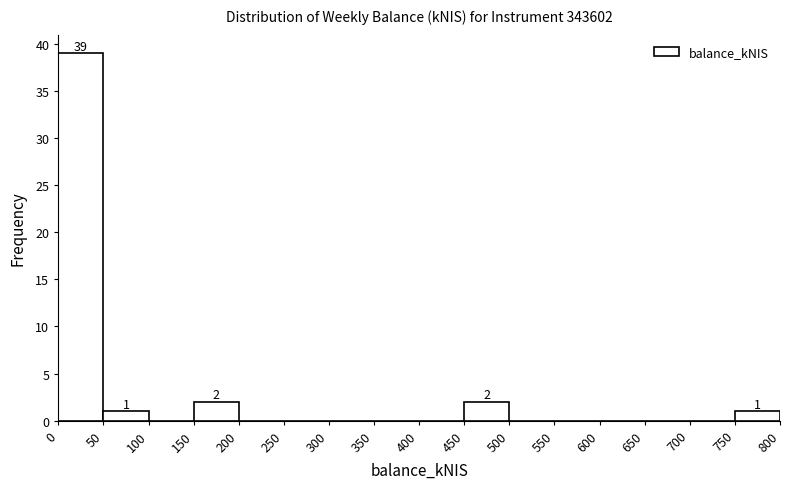

Over which range of the x-axis is the bar tallest?

0 to 50